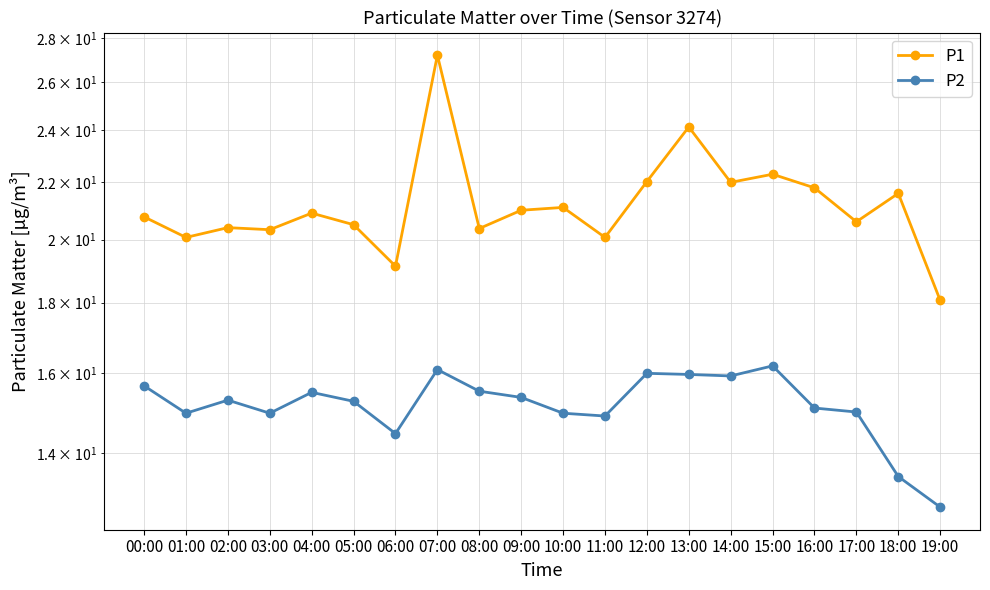

Which has a higher value, 18:00 or 16:00?

16:00